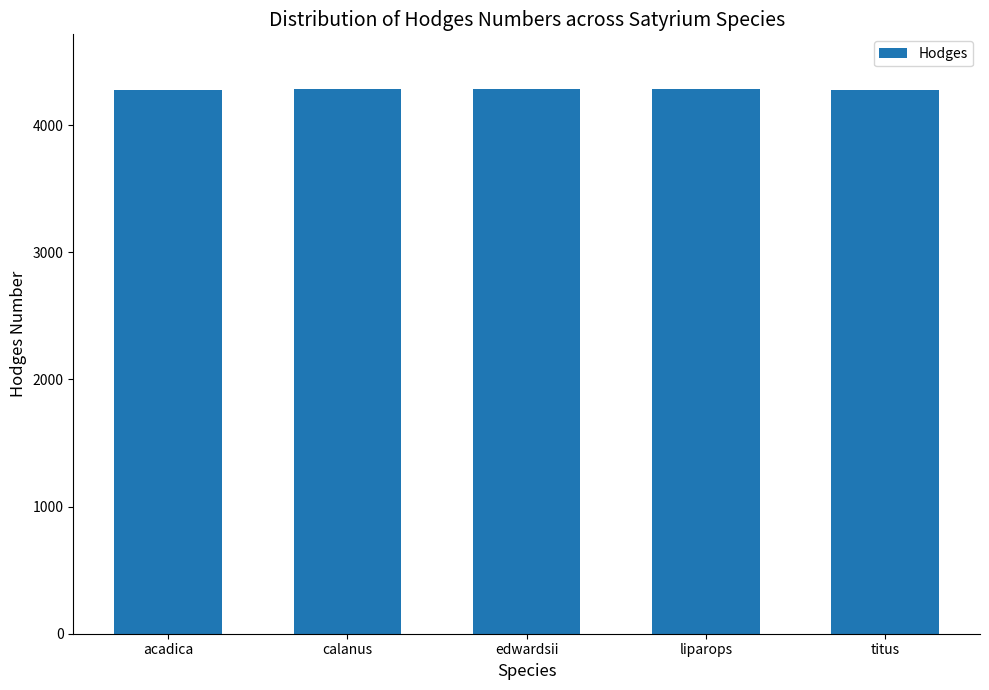

What is the label of the 5th bar from the right?

acadica